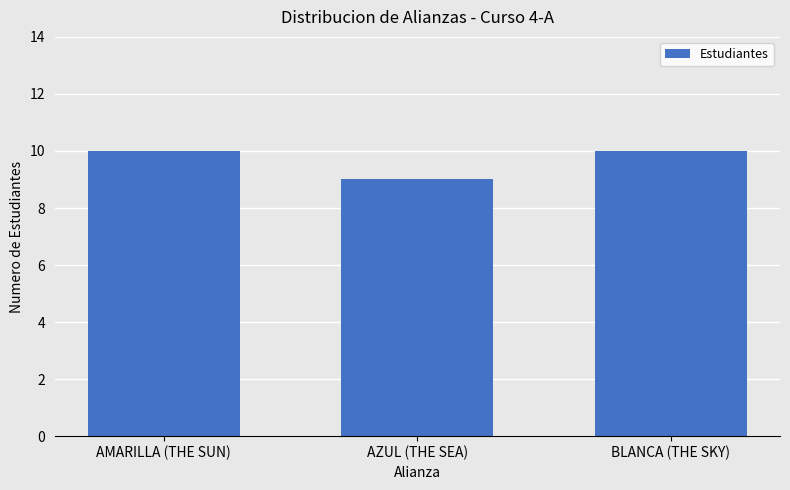

The value at BLANCA (THE SKY) is 17. True or false?

False